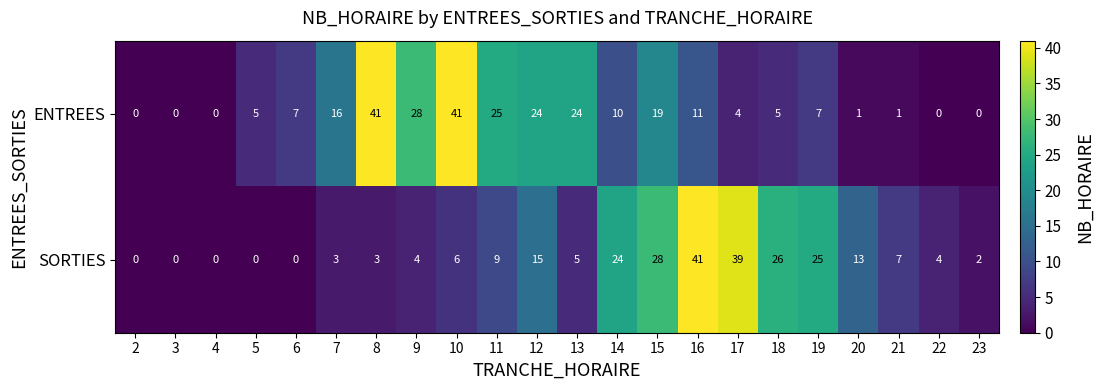

Between 22 and 23, which series saw the biggest shift?

SORTIES